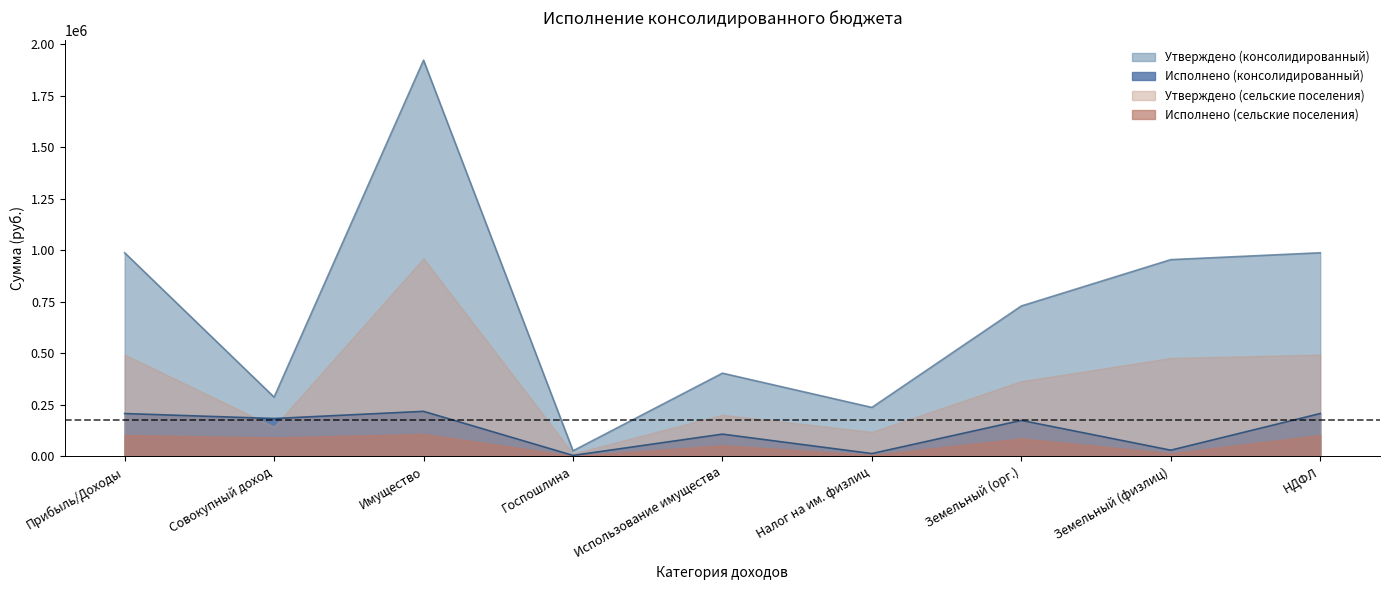

The Утверждено (консолидированный) series shows 90927.8 at Налог на им. физлиц. True or false?

False